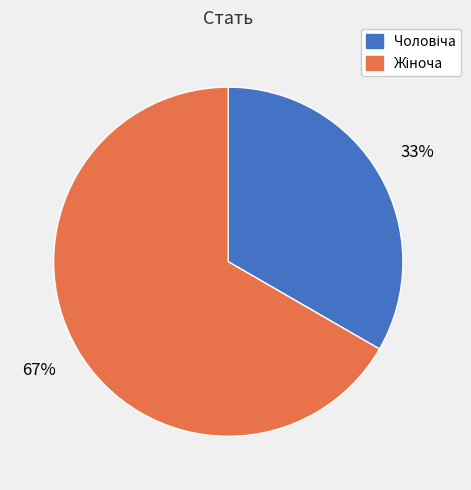

Does any single category account for the majority?

Yes